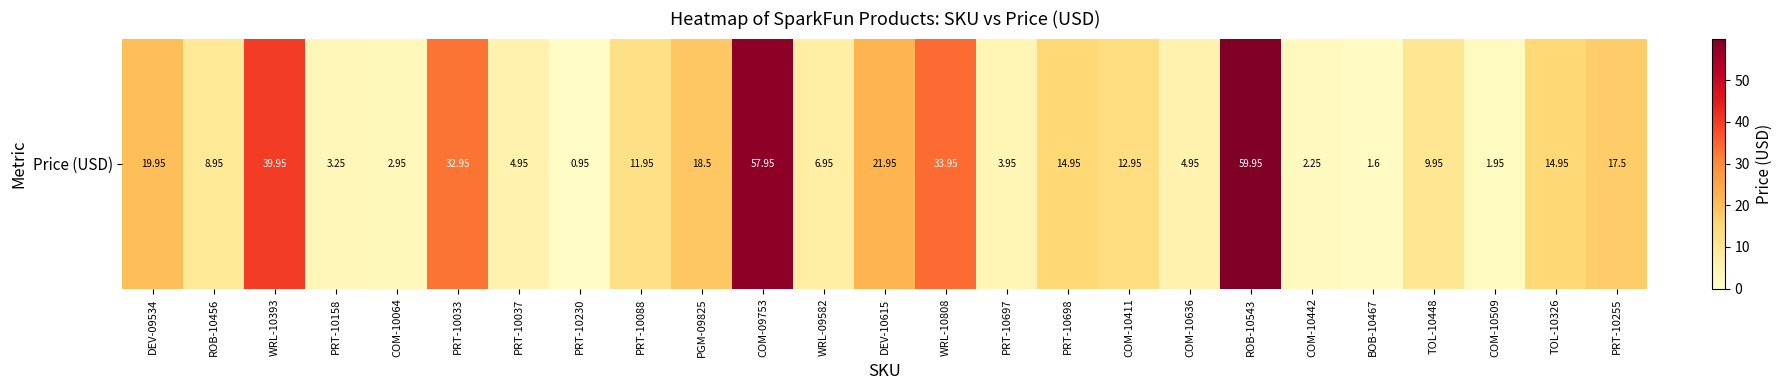

List the labels in order of value, largest first.

ROB-10543, COM-09753, WRL-10393, WRL-10808, PRT-10033, DEV-10615, DEV-09534, PGM-09825, PRT-10255, PRT-10698, TOL-10326, COM-10411, PRT-10088, TOL-10448, ROB-10456, WRL-09582, PRT-10037, COM-10636, PRT-10697, PRT-10158, COM-10064, COM-10442, COM-10509, BOB-10467, PRT-10230